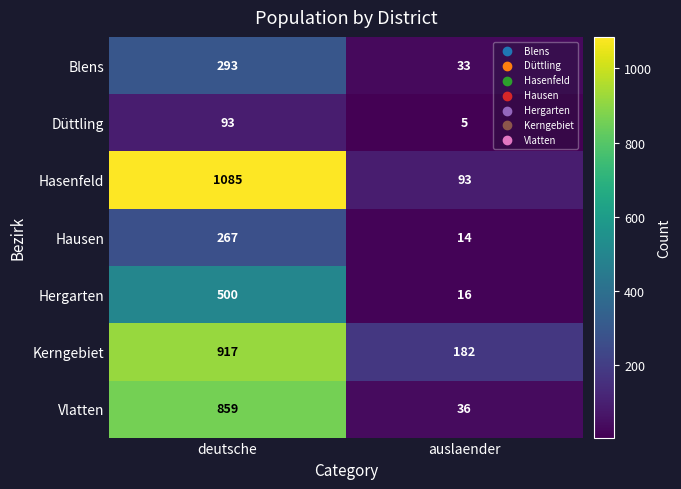

Rank the series at auslaender from highest to lowest value.

Kerngebiet, Hasenfeld, Vlatten, Blens, Hergarten, Hausen, Düttling